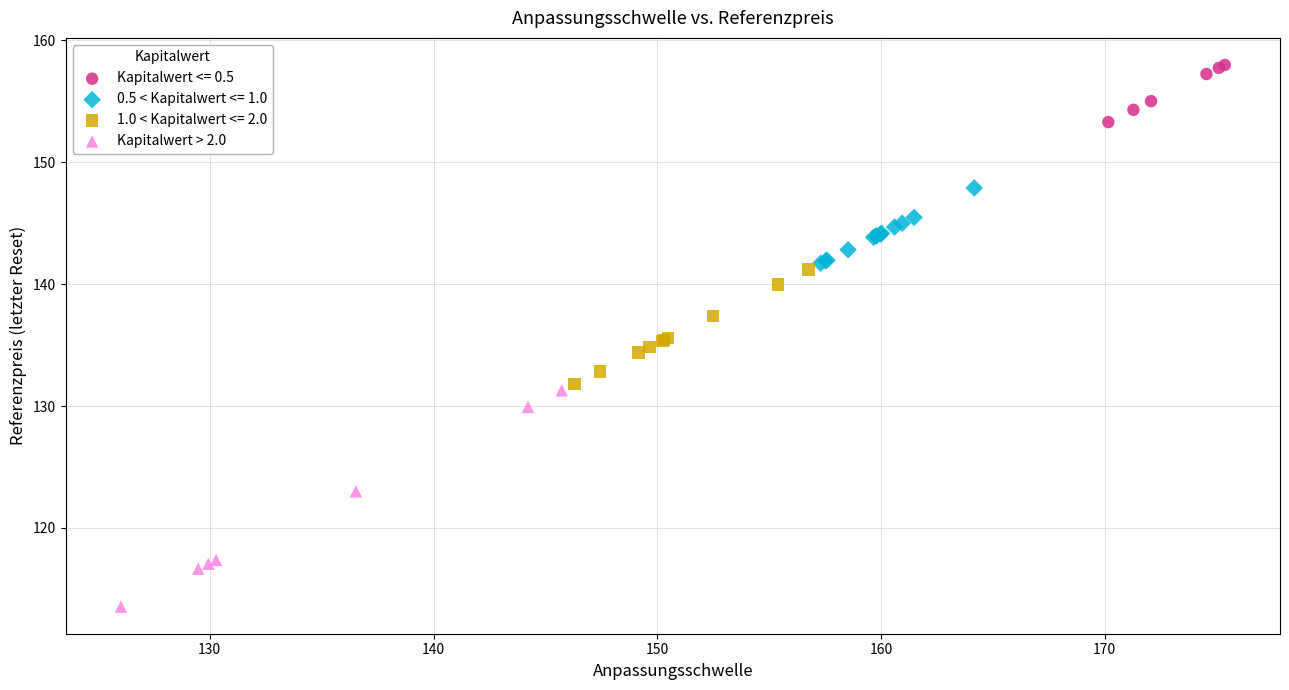

Which series reaches the minimum Y coordinate?

Kapitalwert > 2.0